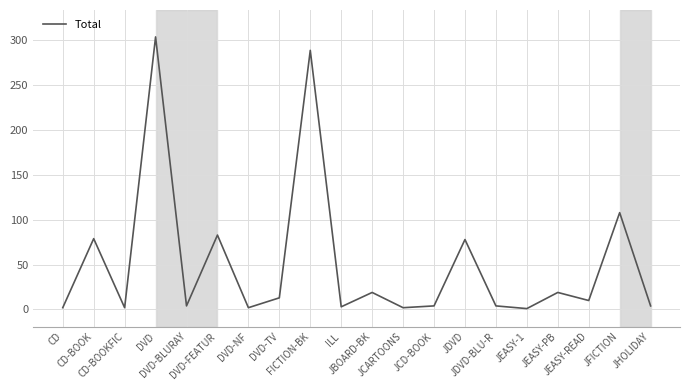

What is the average value?

52